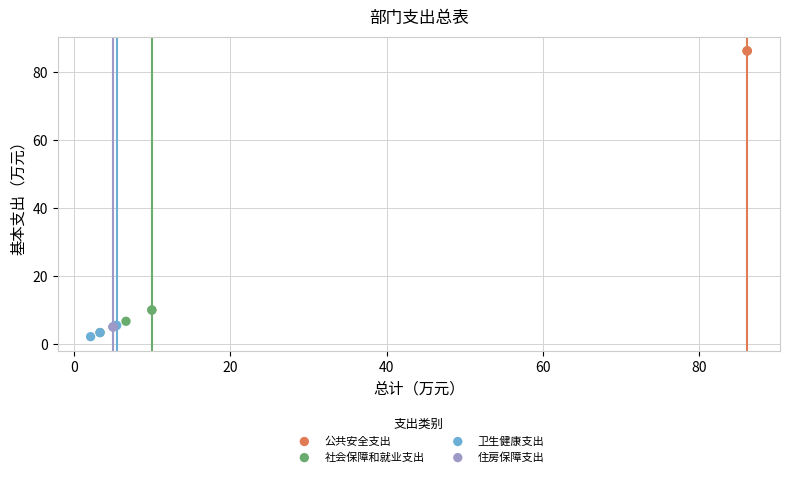

Which series reaches the maximum Y coordinate?

公共安全支出